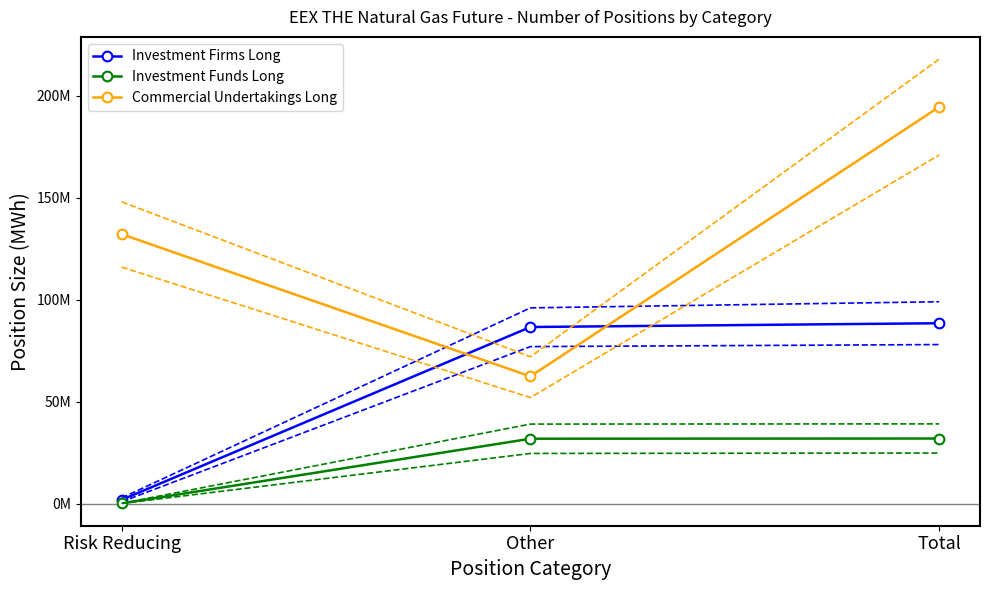

What is the highest value of the Commercial Undertakings Long series?

194524788